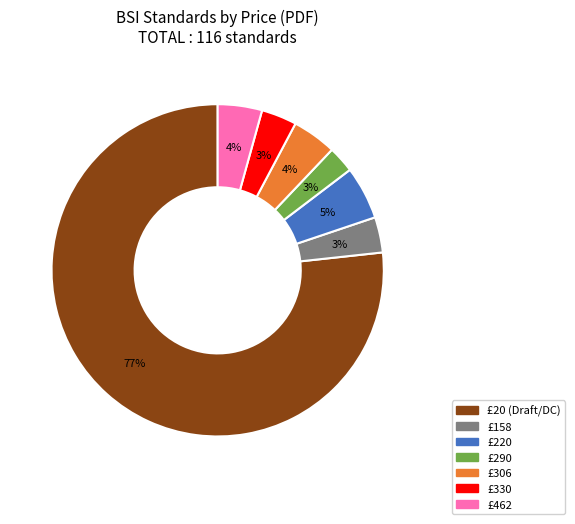

To the nearest percent, what is the average slice percentage?

14%